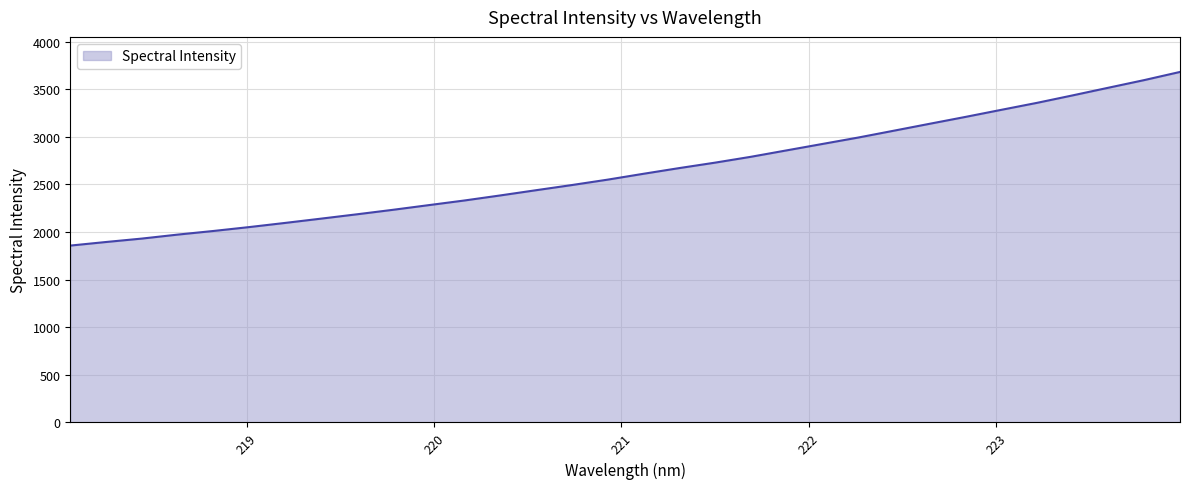

What is the minimum value shown in the chart?

1857.6